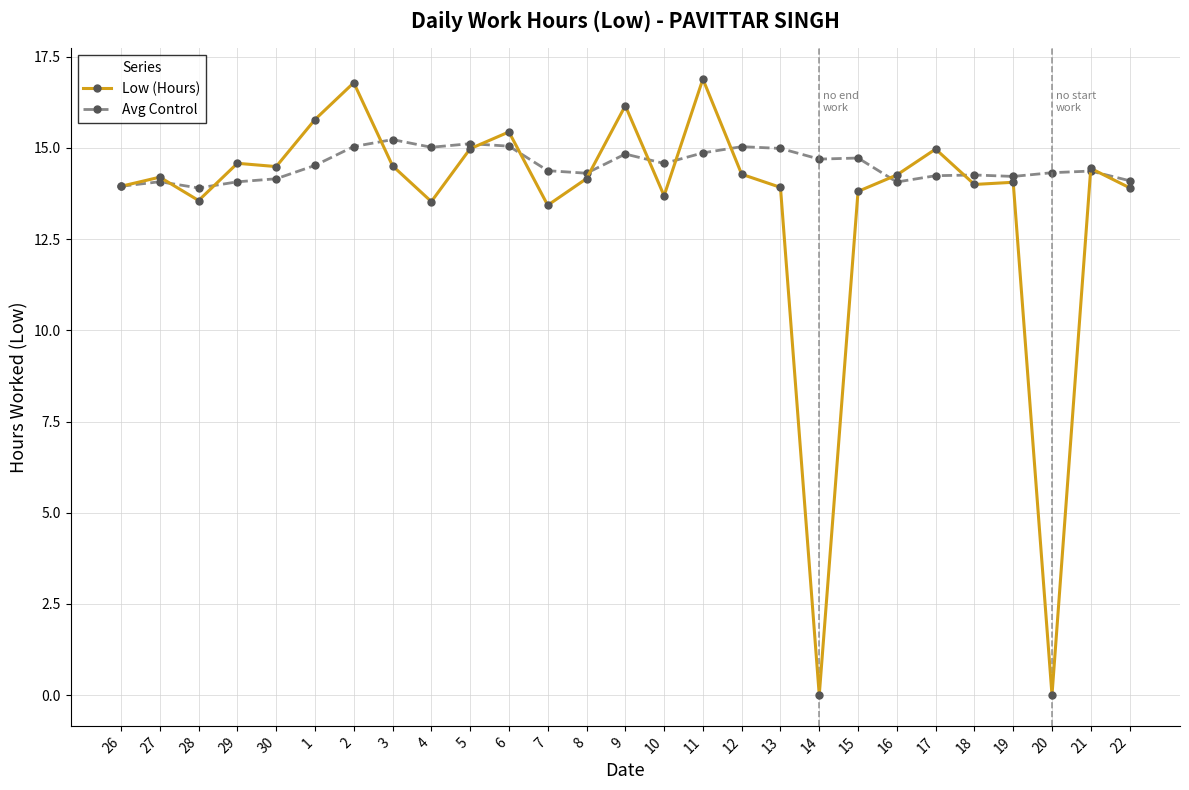

How many data points does each series have?

27